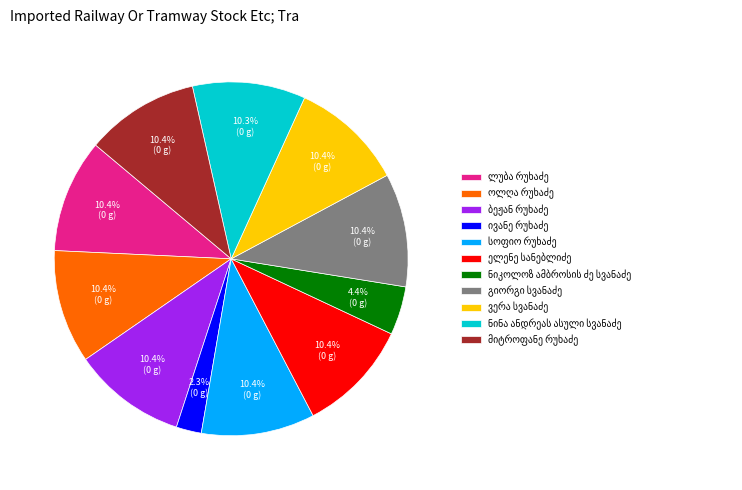

Is there any slice that represents more than half of the pie?

No